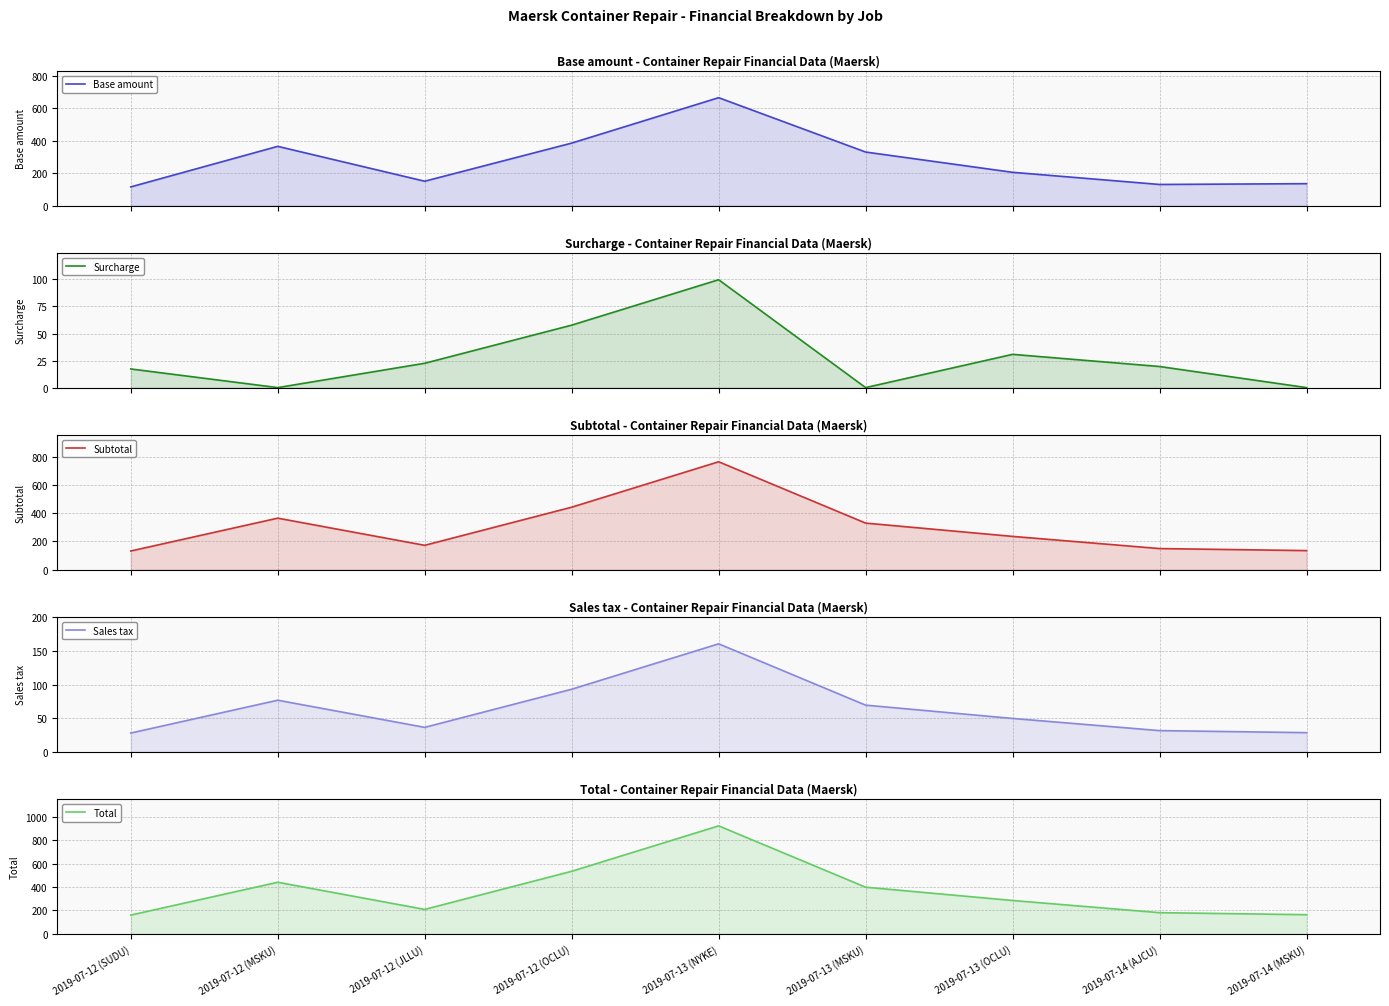

What is the spread (max minus min) of values at 2019-07-13 (OCLU)?

254.5